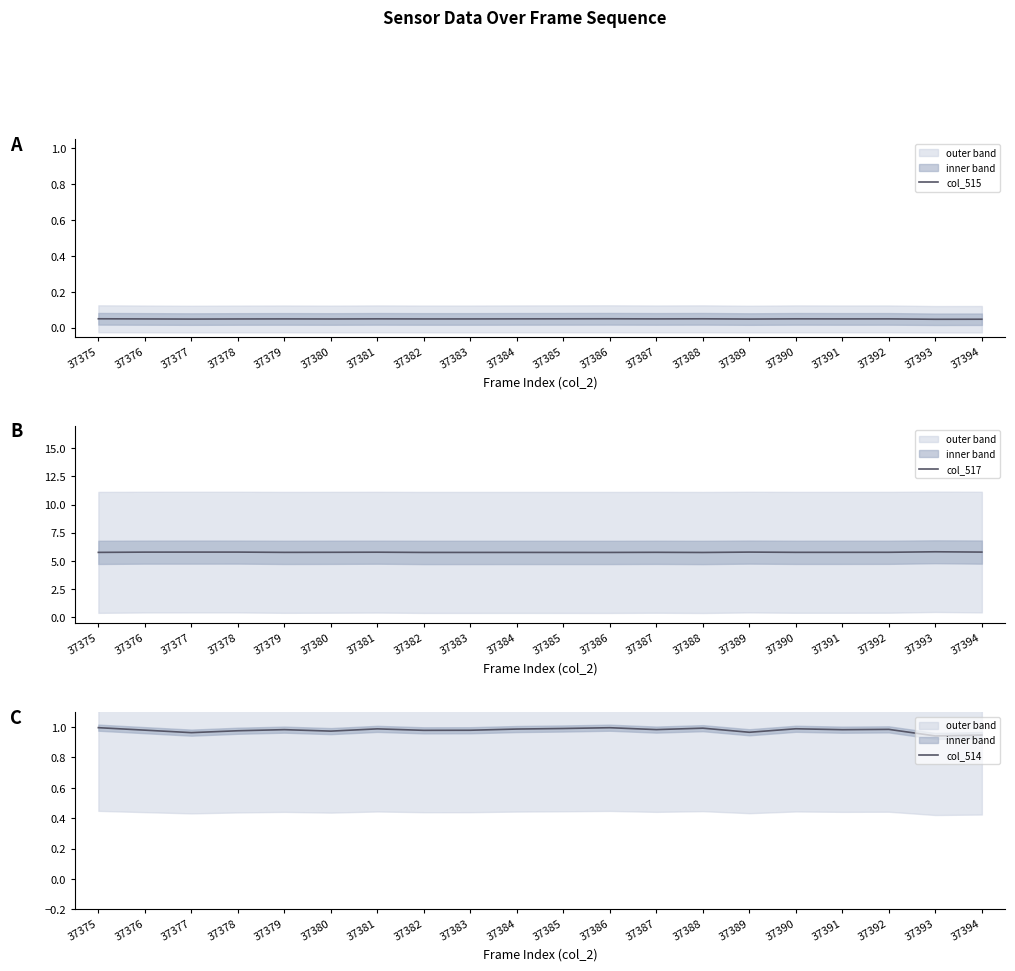

What is the spread (max minus min) of values at 37382?

5.7